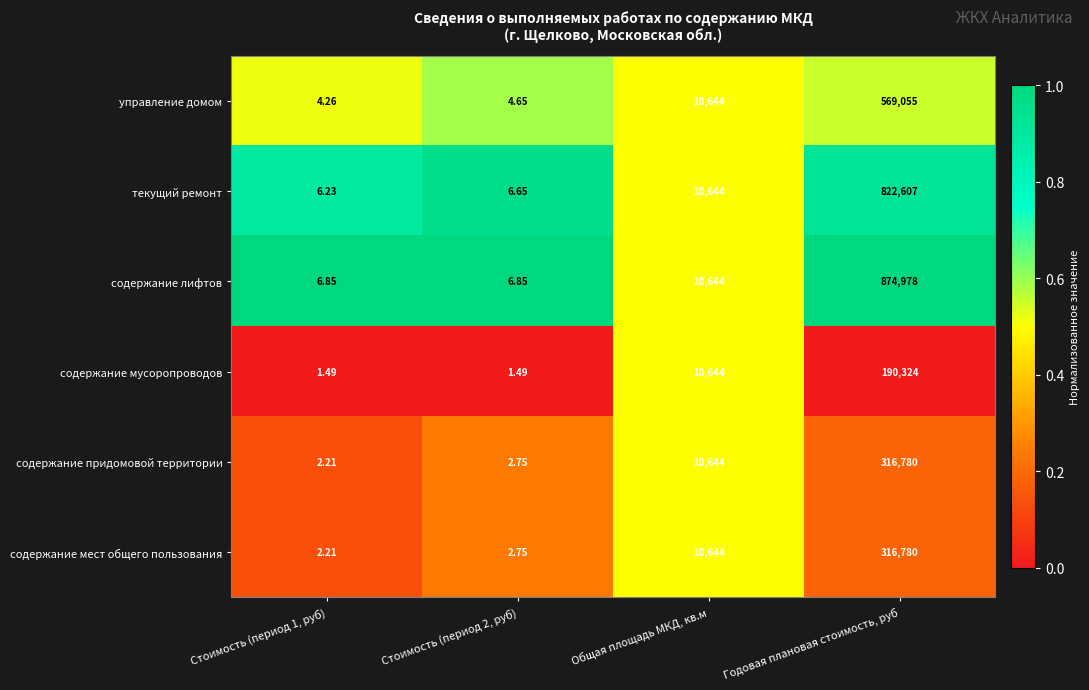

Which series has the largest range (max minus min)?

содержание лифтов